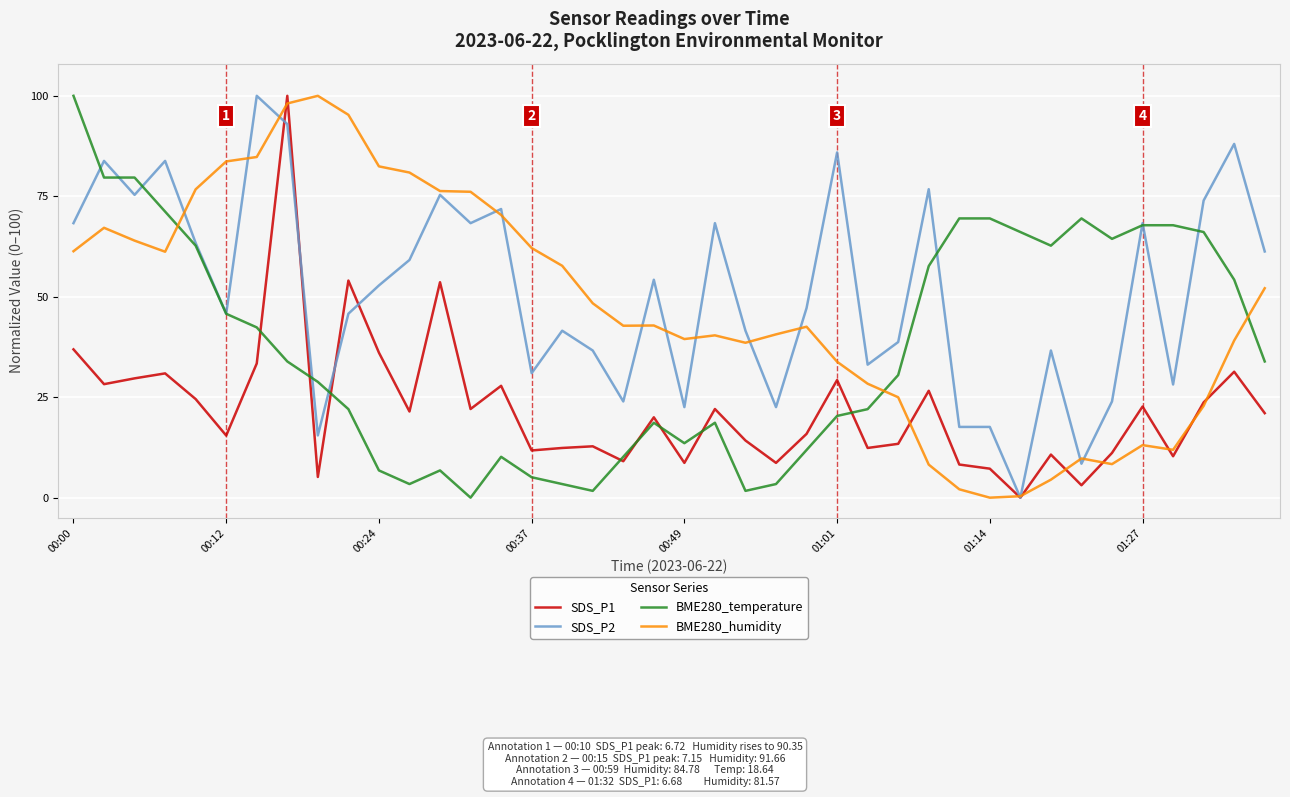

How many intersections are there between BME280_temperature and BME280_humidity?

3